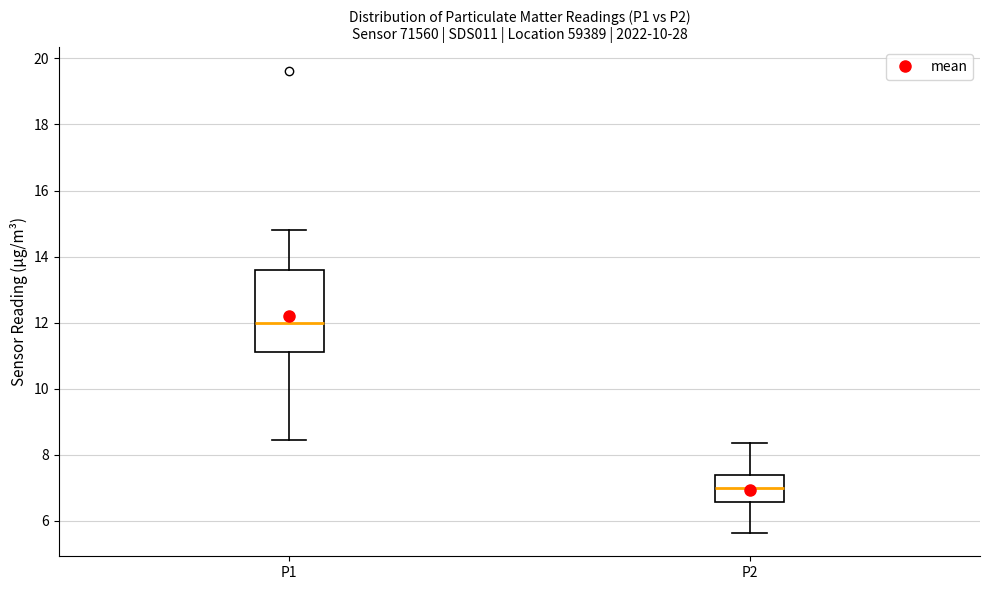

Where does the lower whisker of the box for P1 end on the y-axis? The values are not printed on the chart, so give them approximately, as read against the axis.

8.4